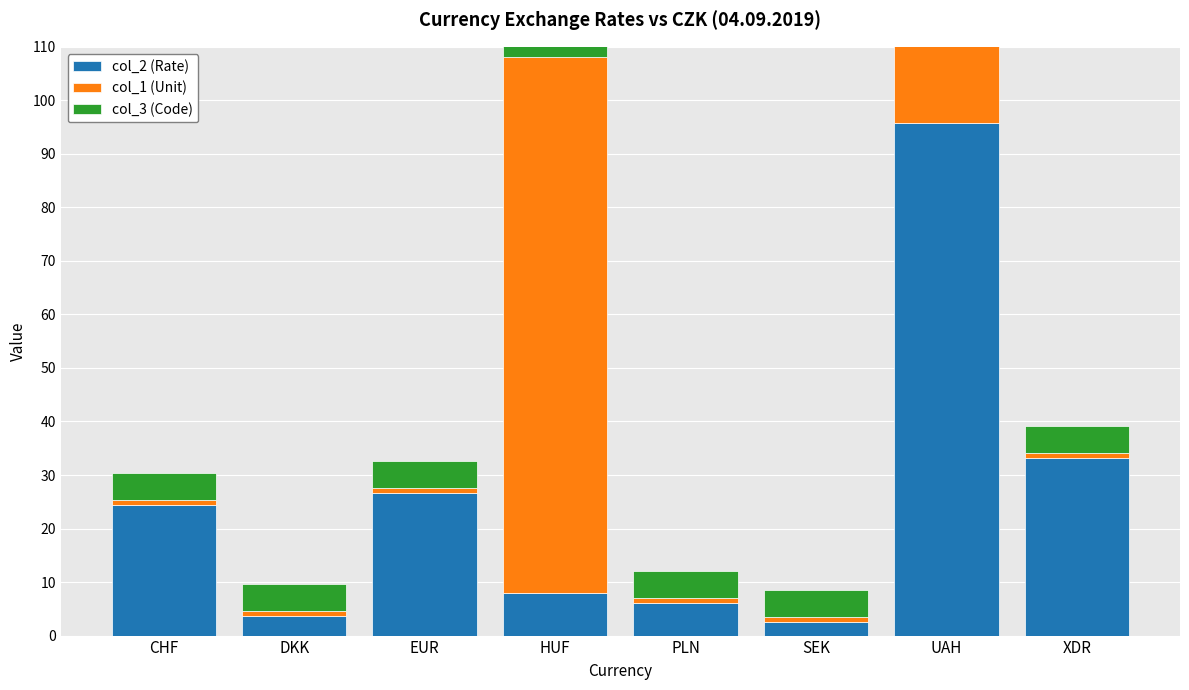

What is the total value across all series at SEK?

8.5